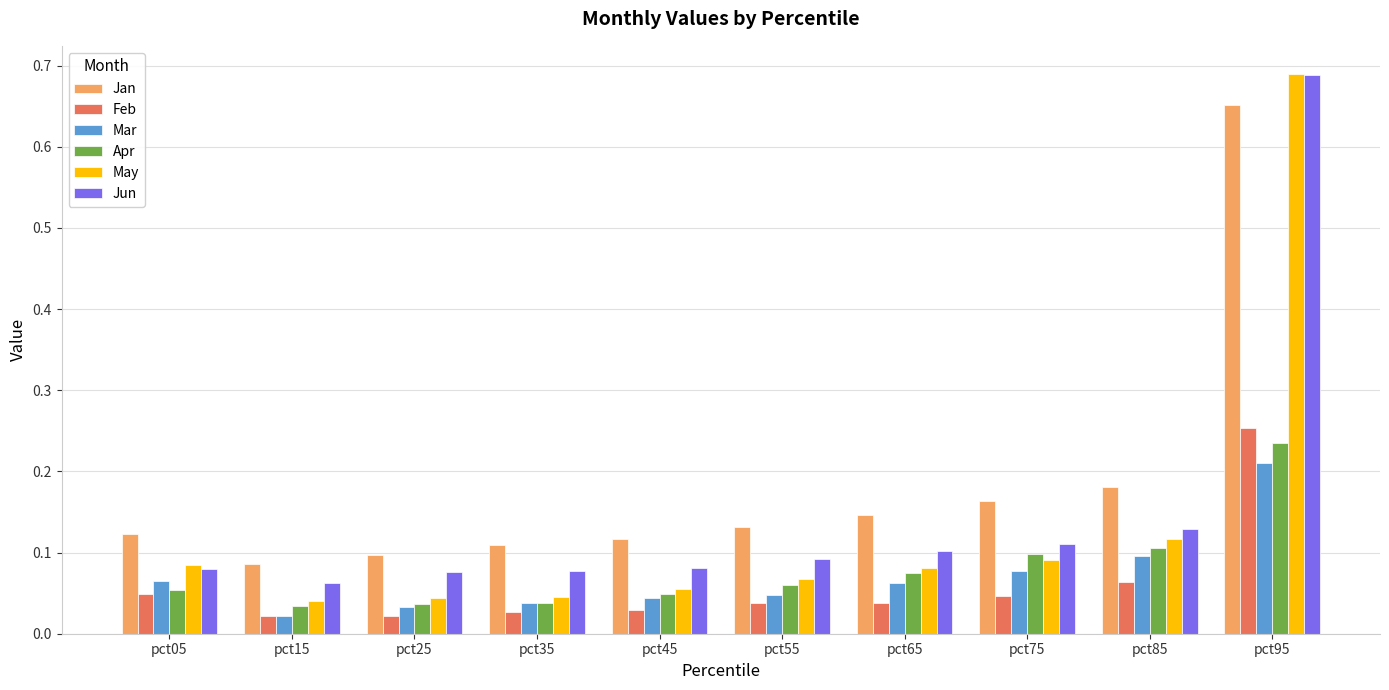

Which category has the highest value across all series?

pct95